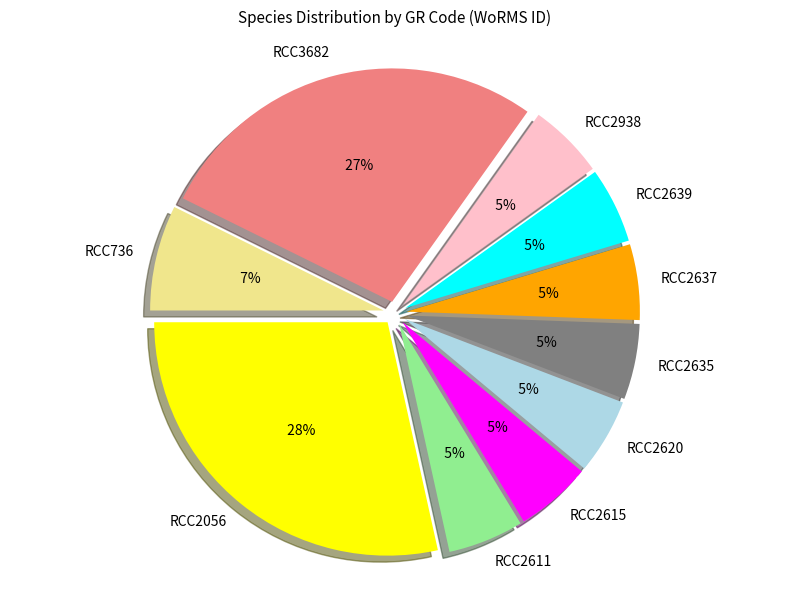

True or false: RCC2639 accounts for 5% of the total.

True